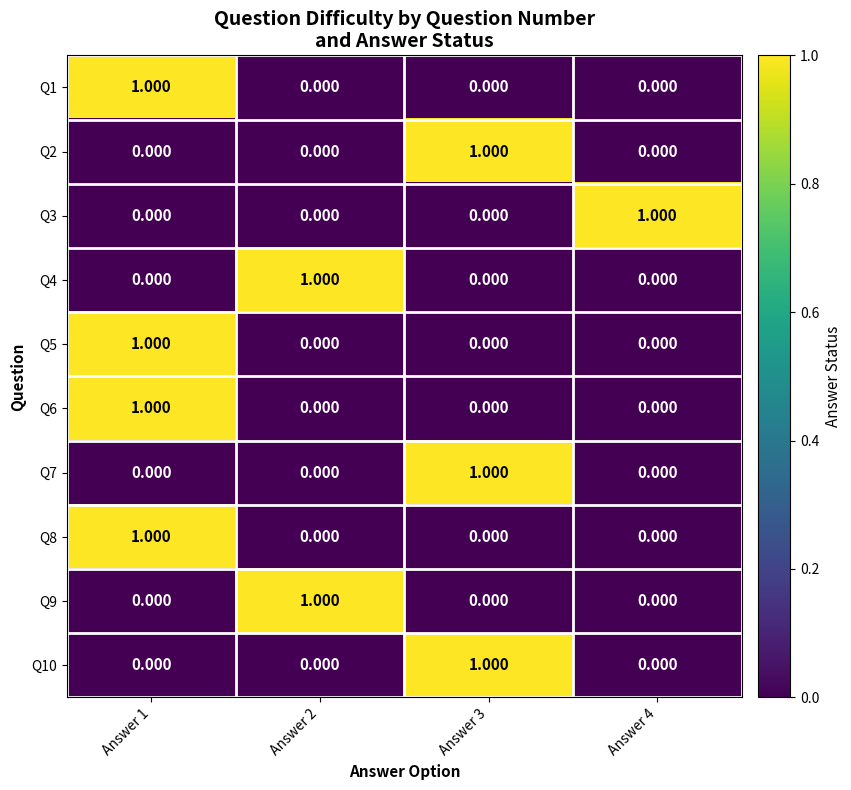

At how many categories does at least one series exceed 0?

4